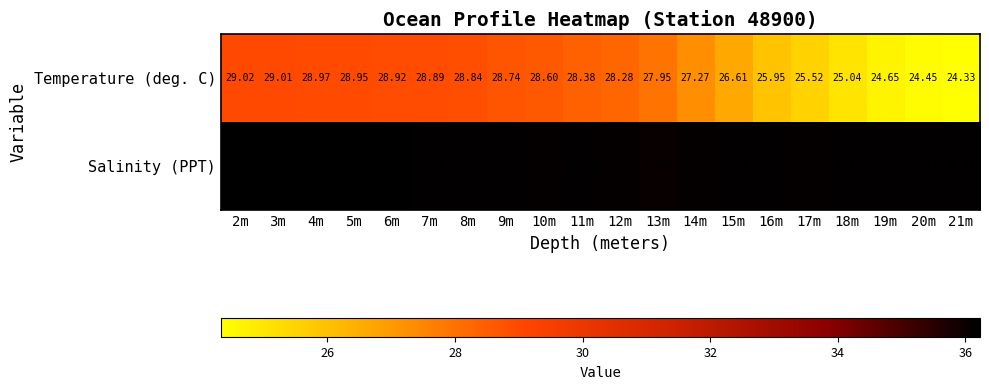

Rank the series by their maximum value, from highest to lowest.

Salinity (PPT), Temperature (deg. C)